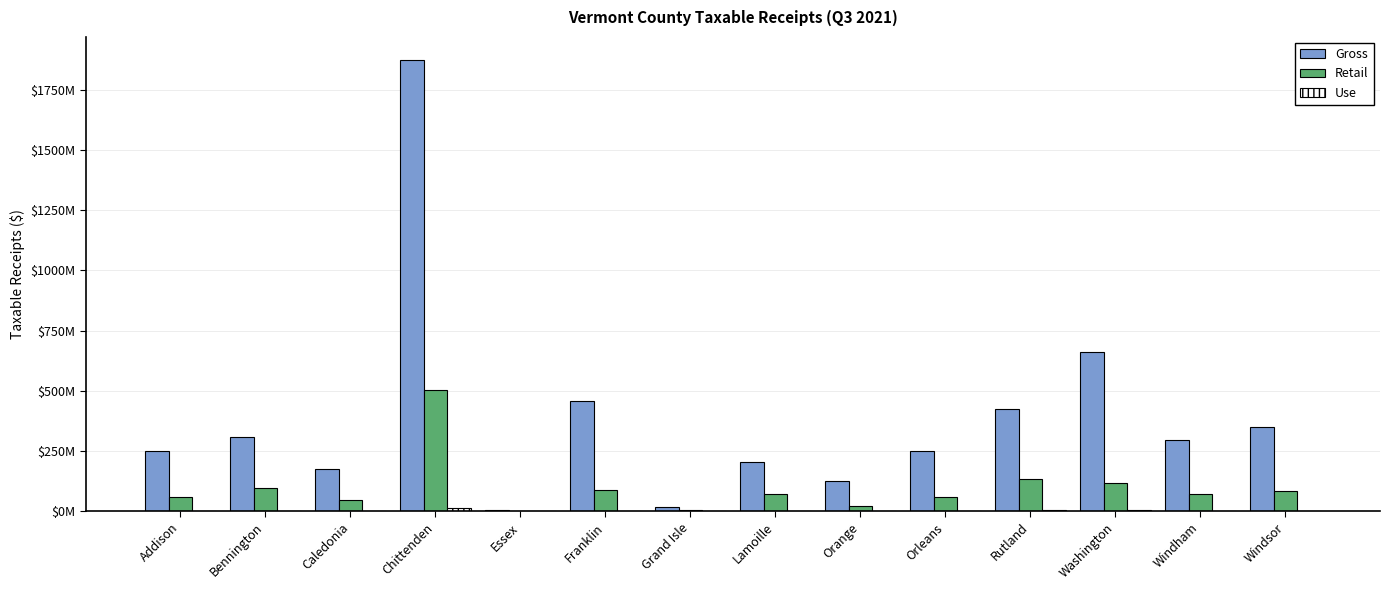

What is the spread (max minus min) of values at Bennington?

306572791.1